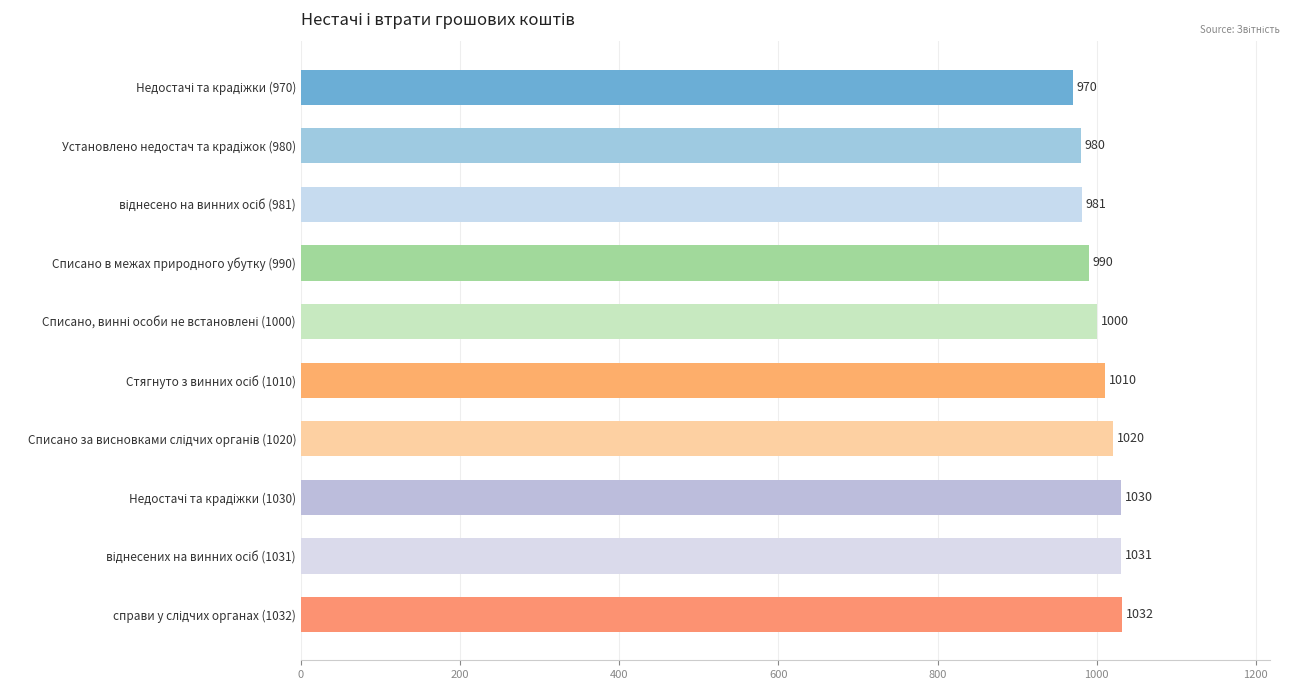

Reading top to bottom, transcribe all the data shown in this chart.

970	980	981	990	1000	1010	1020	1030	1031	1032